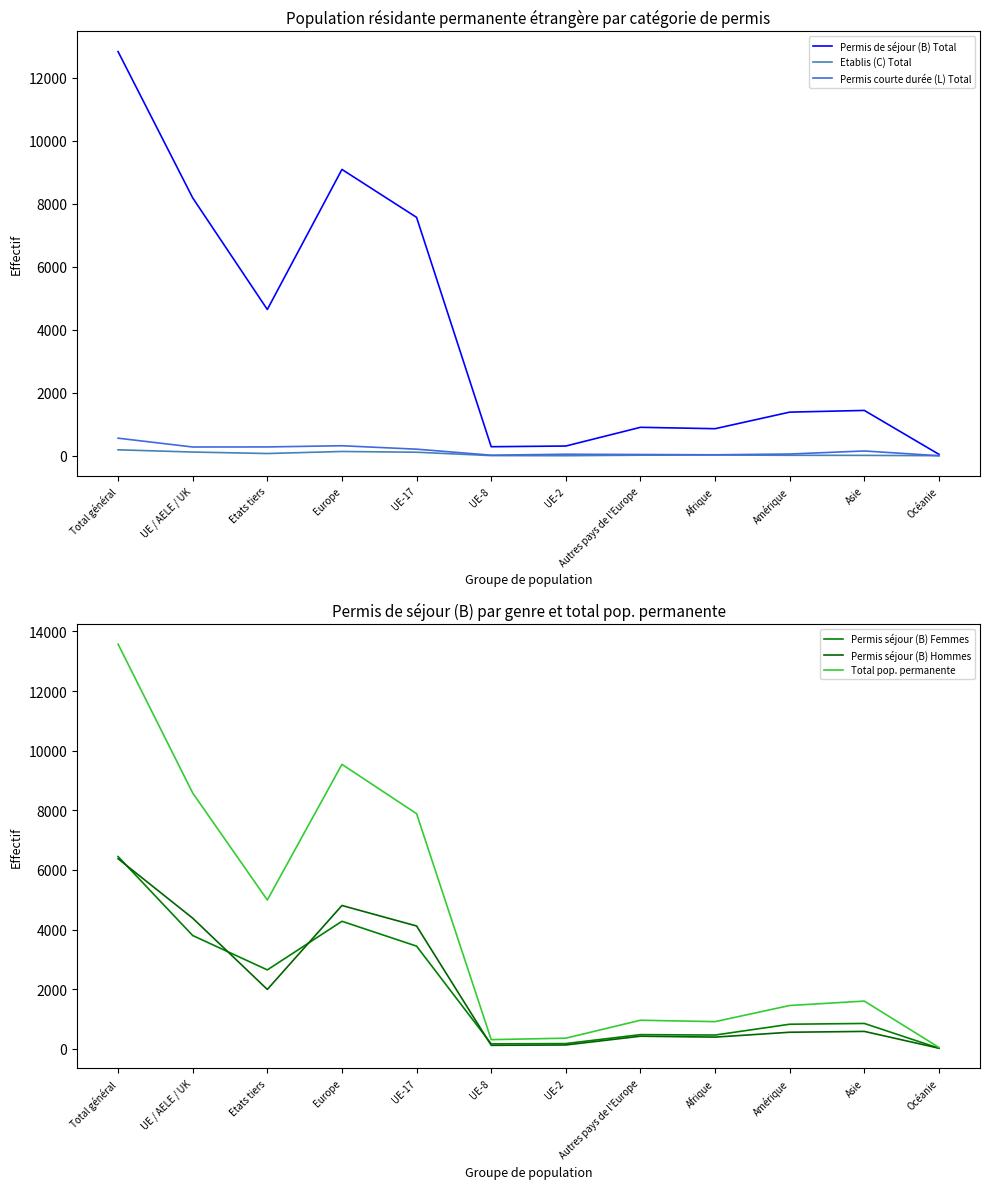

What is the total value across all series at Total général?

39981